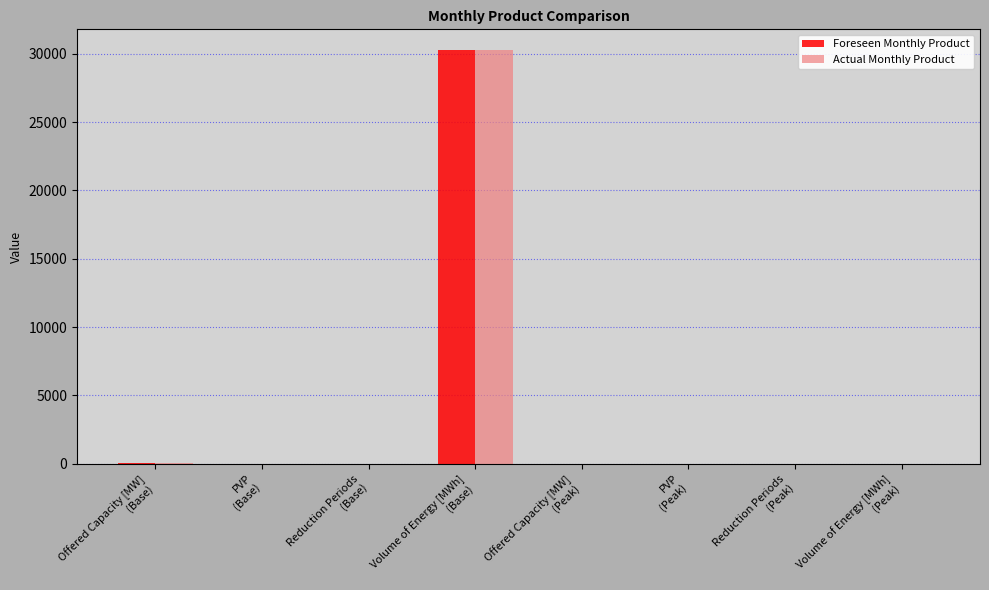

What is the sum of all Actual Monthly Product values?

30325